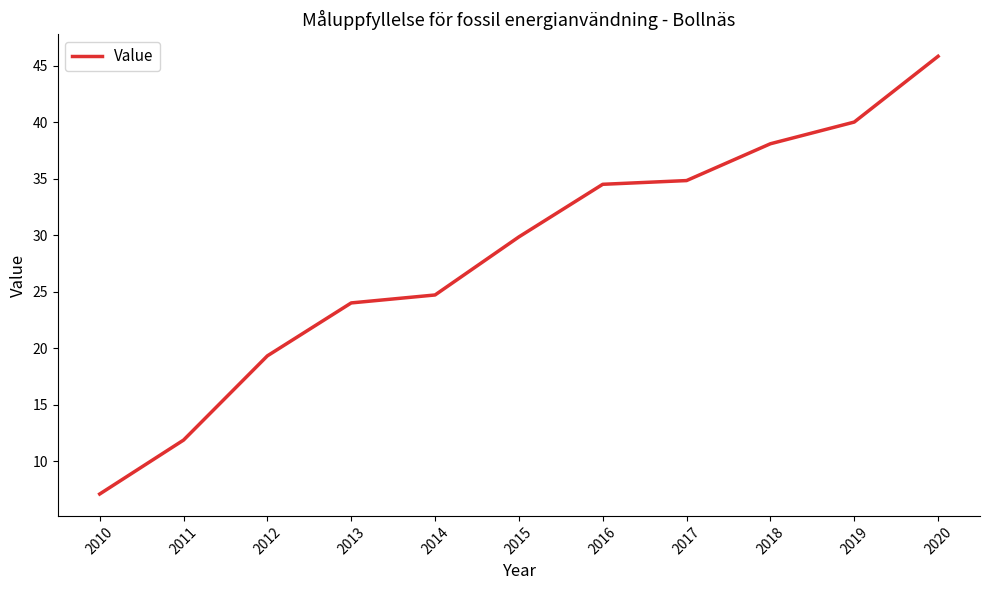

What is the maximum value shown in the chart?

45.9